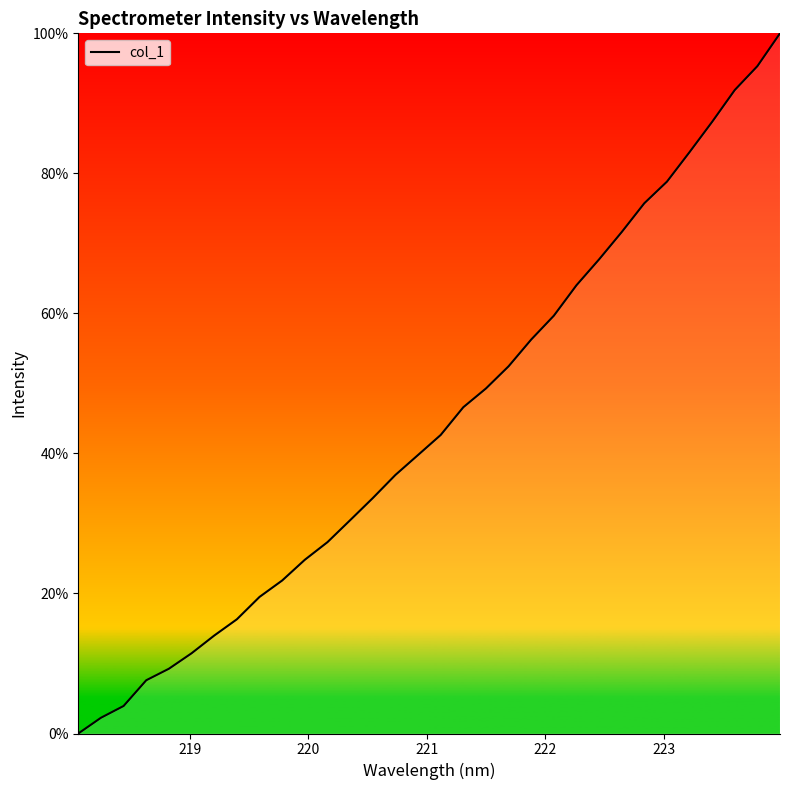

What is the difference between the maximum and minimum values?

100.0